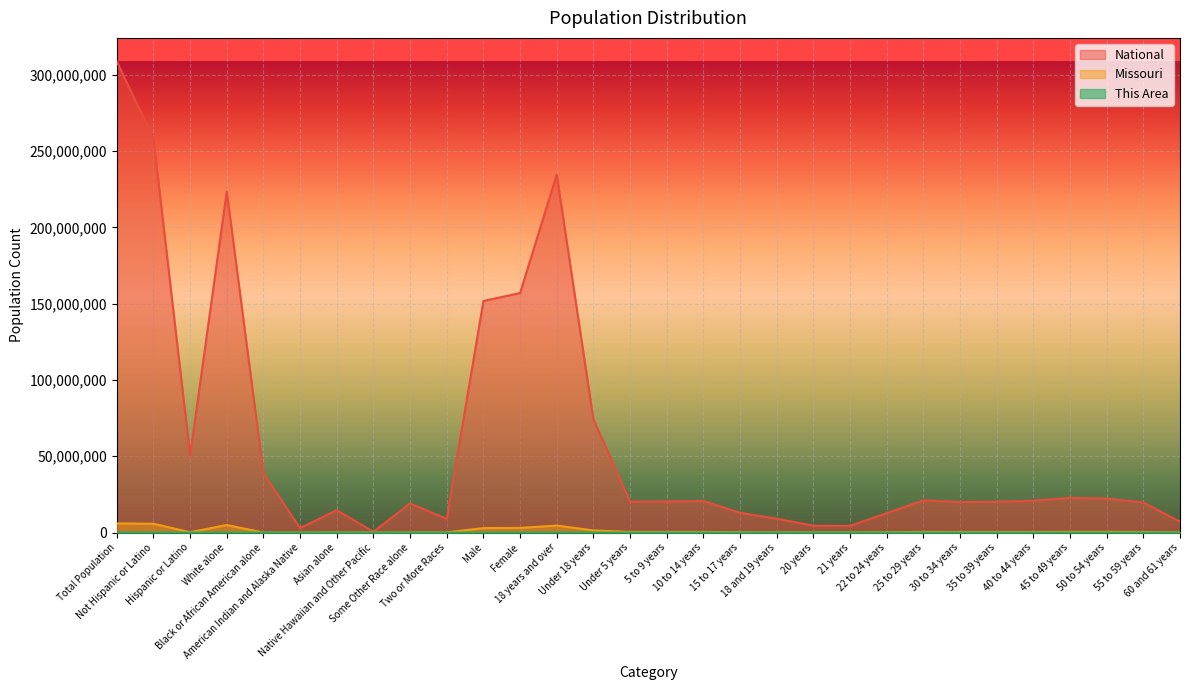

Between 18 and 19 years and 50 to 54 years, which series saw the biggest shift?

National